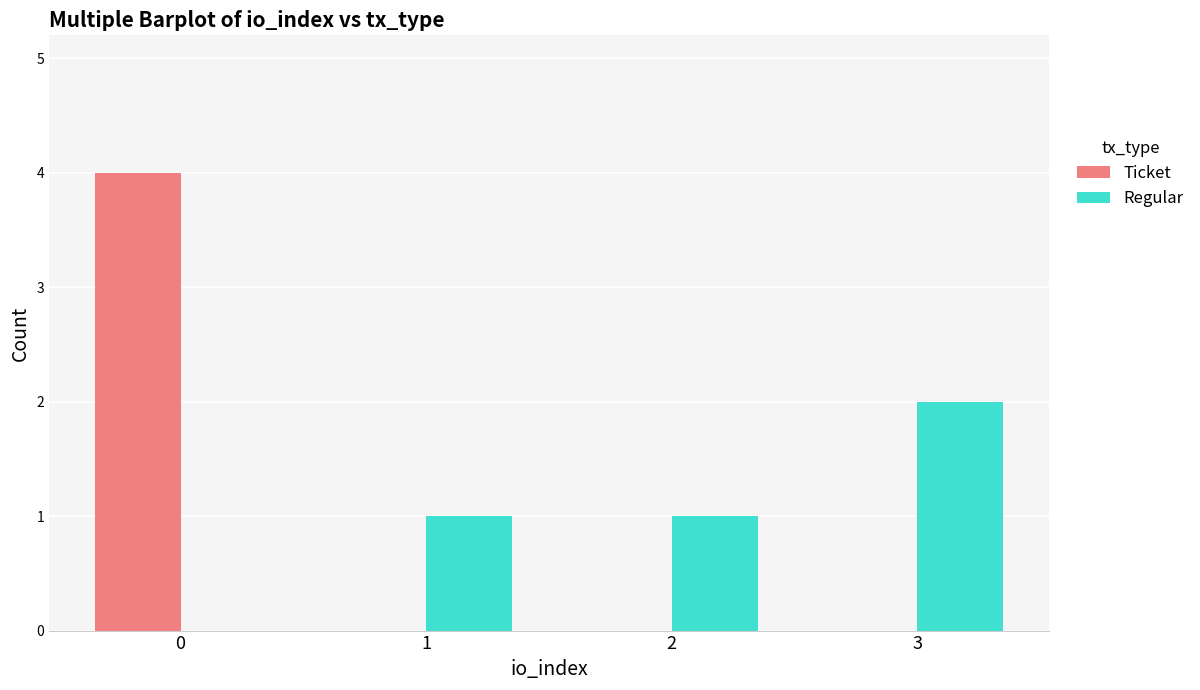

What is the greatest value displayed?

4